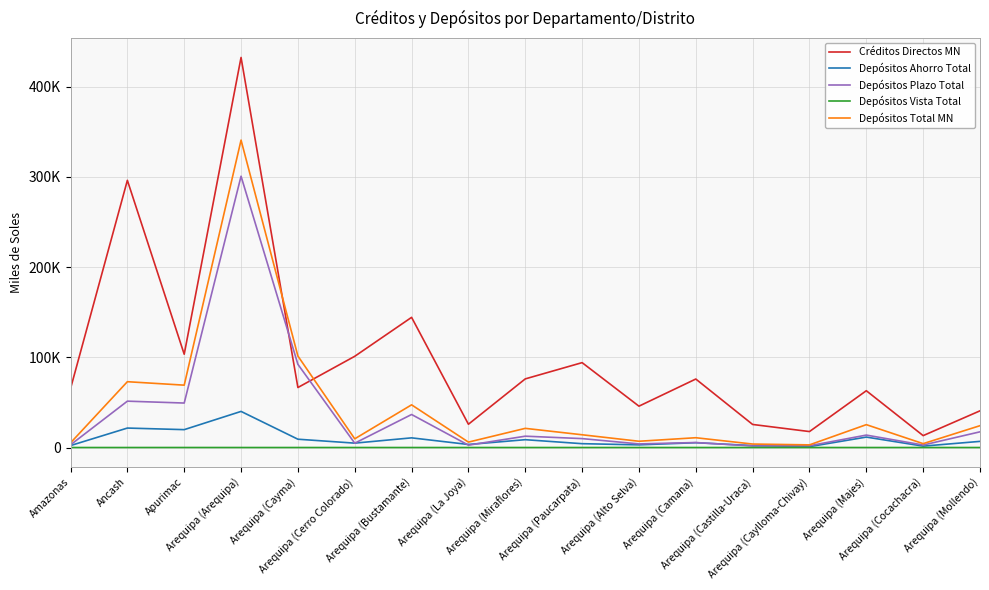

Reading left to right, transcribe all the data shown in this chart.

Créditos Directos MN: 65302.2	296197.3	103428.5	432393.7	66509.7	101124.0	144295.5	25807.7	76076.6	94088.0	45835.3	75922.5	25559.4	17685.2	62953.9	13181.4	40675.2
Depósitos Ahorro Total: 2161.7	21570.0	19813.6	40024.3	9202.7	4856.1	10709.4	3368.8	8675.1	4249.3	2955.8	5324.4	2138.3	970.4	11567.8	1539.9	6806.7
Depósitos Plazo Total: 2979.8	51388.7	49301.6	300751.4	92228.1	4779.9	36607.4	2620.9	12562.9	9879.4	3983.4	5527.0	1710.6	1959.3	13781.8	2748.1	17397.3
Depósitos Vista Total: 0.0	0.1	13.0	0.7	0.0	0.0	0.1	0.0	0.0	0.0	0.0	0.3	0.0	0.0	0.0	0.0	0.0
Depósitos Total MN: 5141.5	72958.9	69128.3	340776.3	101430.8	9636.0	47316.9	5989.7	21238.0	14128.7	6939.1	10851.7	3848.9	2929.7	25349.6	4288.0	24204.0